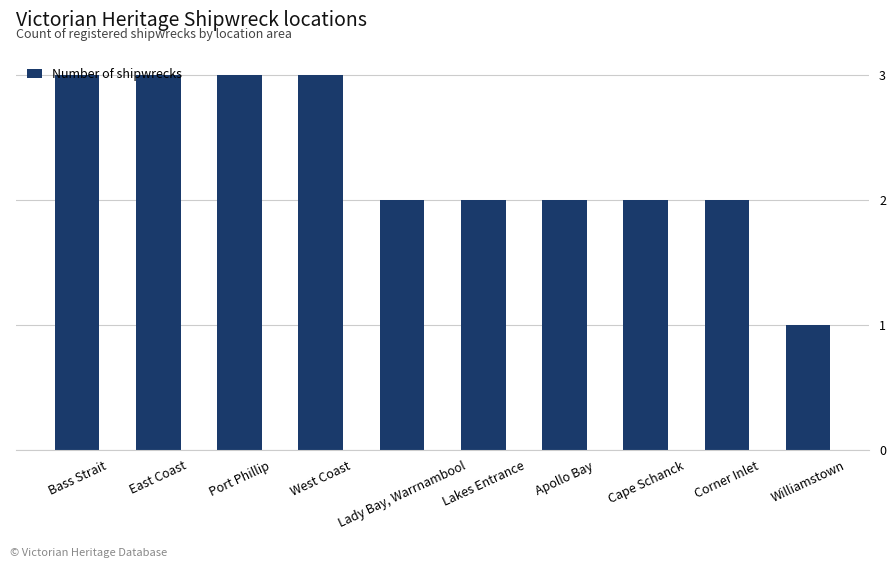

What is the sum of all values?

23